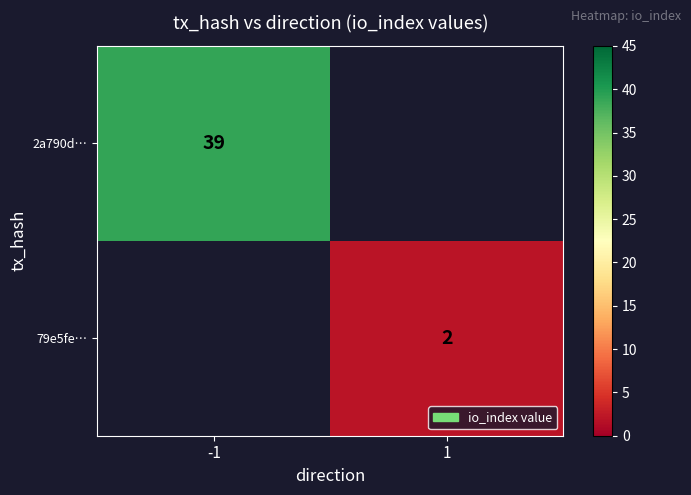

Is the value of 79e5fe… at 1 greater than the value of 2a790d… at -1?

No